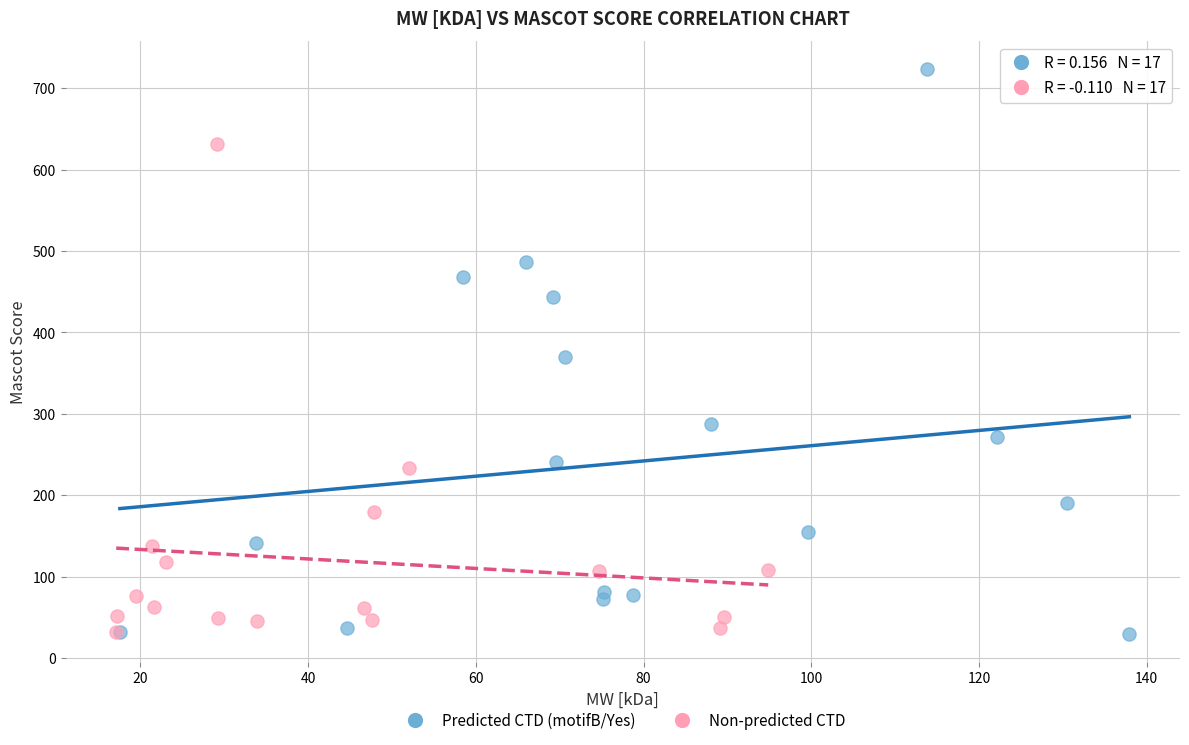

What are all the series names shown in the legend?

Predicted CTD (motifB/Yes), Non-predicted CTD